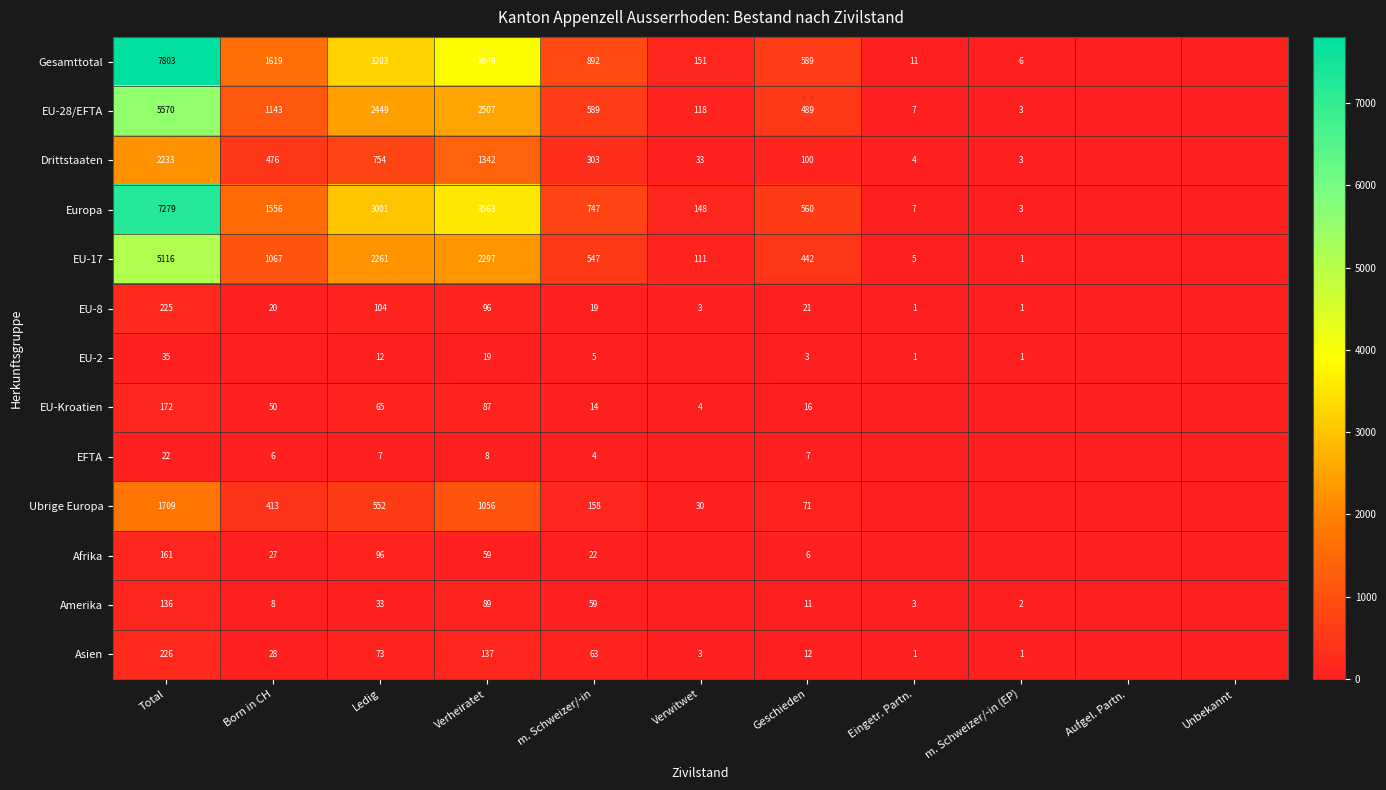

What is the difference between the Europa values at m. Schweizer/-in and Born in CH?

809